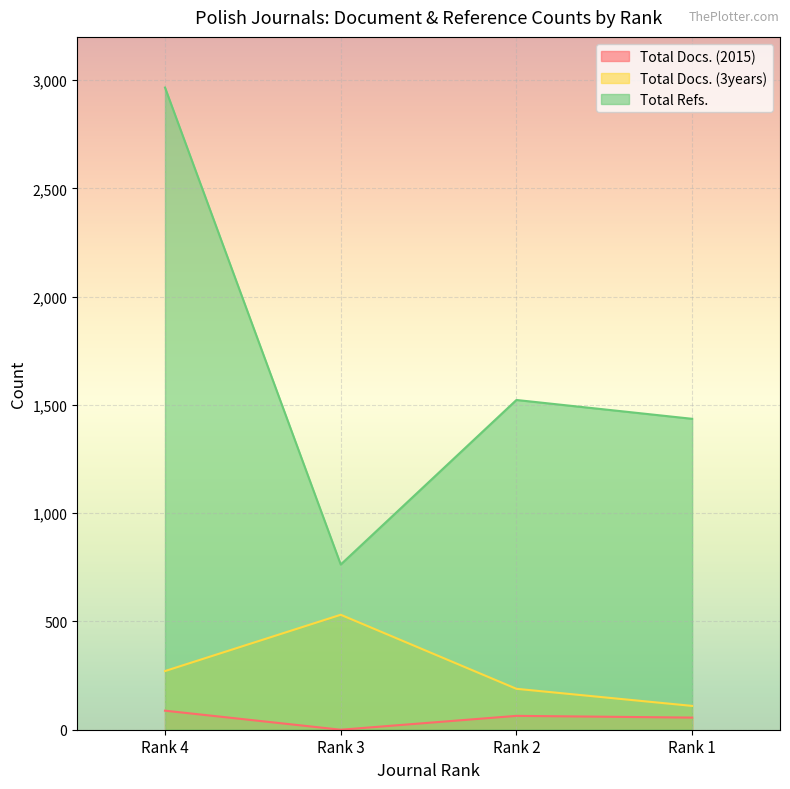

What is the sum of all Total Docs. (3years) values?

1101